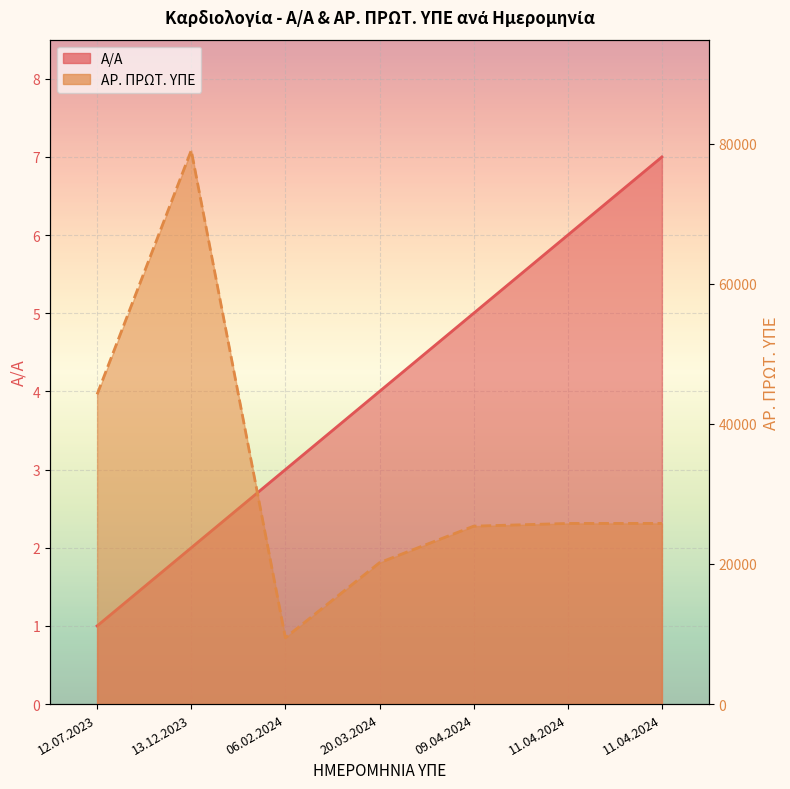

What are all the series names shown in the legend?

Α/Α, ΑΡ. ΠΡΩΤ. ΥΠΕ